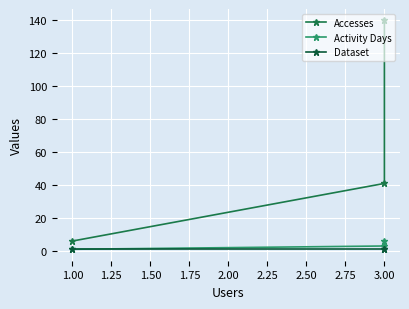

What are all the series names shown in the legend?

Accesses, Activity Days, Dataset